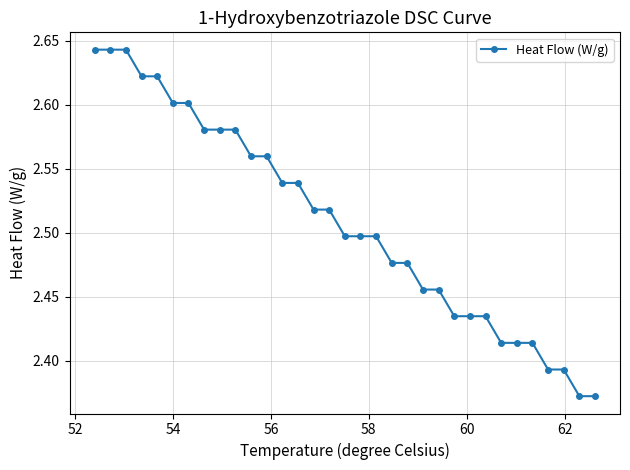

Count the values in the range 2 to 3.

33